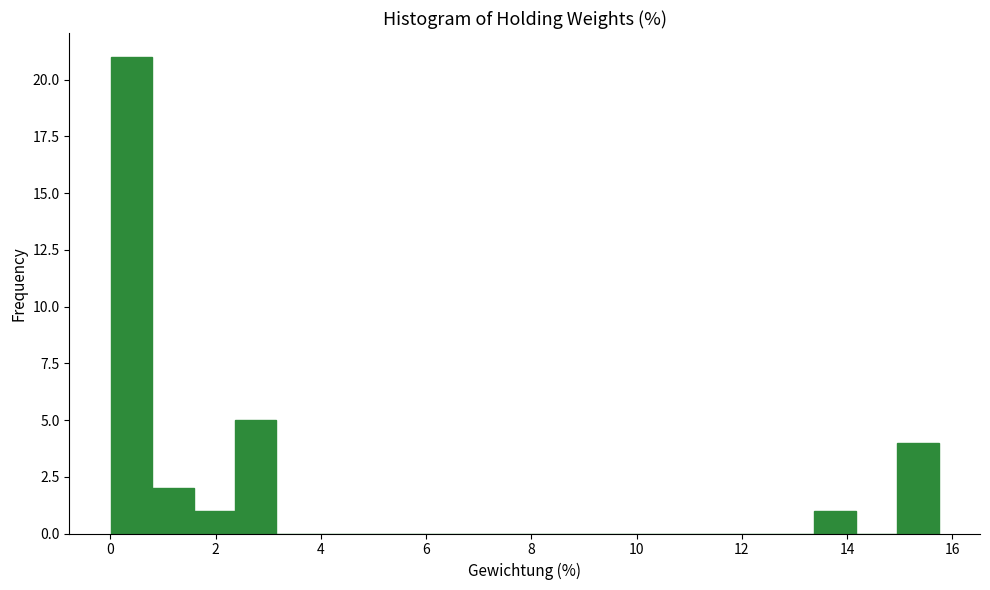

Read against the x-axis, roughly where is the centre of the tallest bar?

0.4